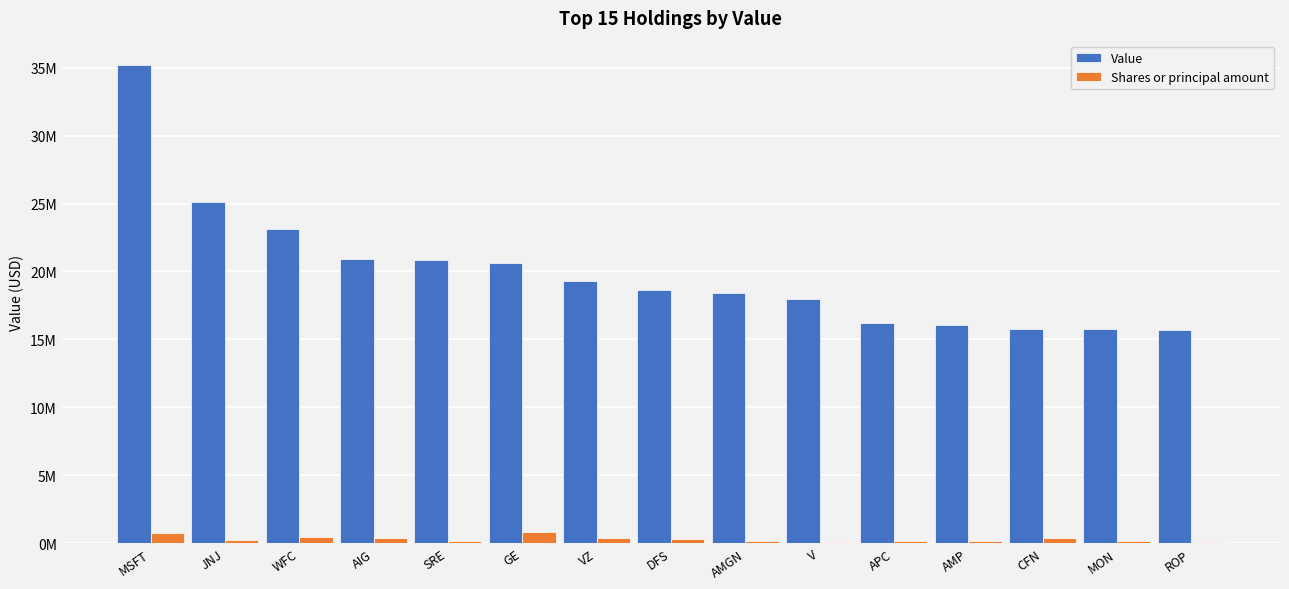

Is it true that Shares or principal amount equals 289949 at DFS?

True